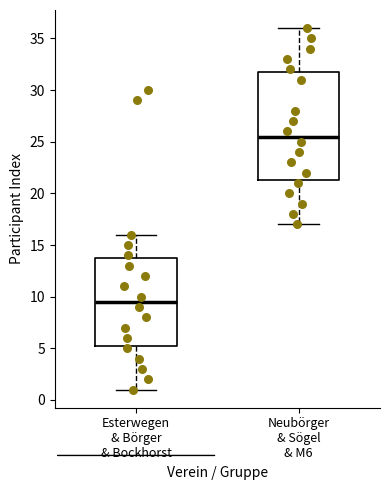

Which box has the lowest median line?

Esterwegen & Börger & Bockhorst